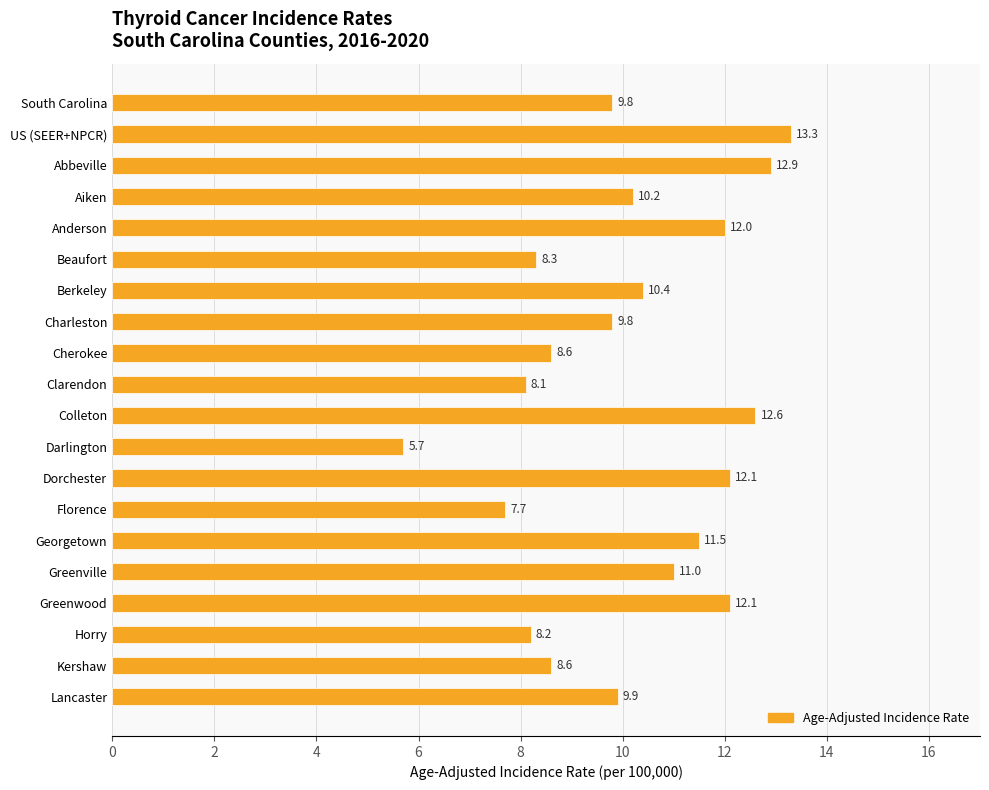

Does the chart contain any negative values?

No